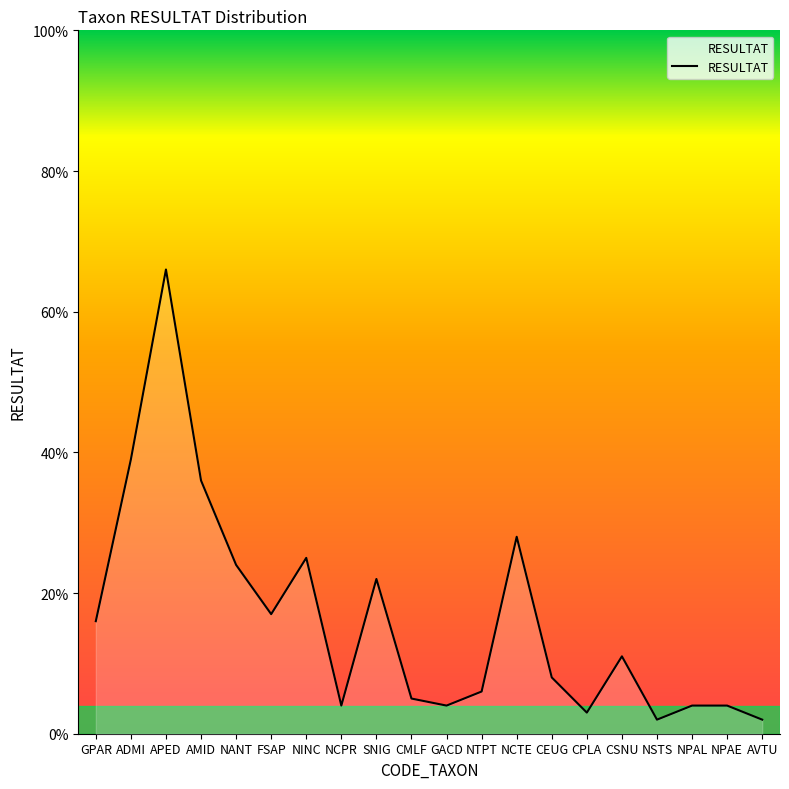

The value at NSTS is 2. True or false?

True